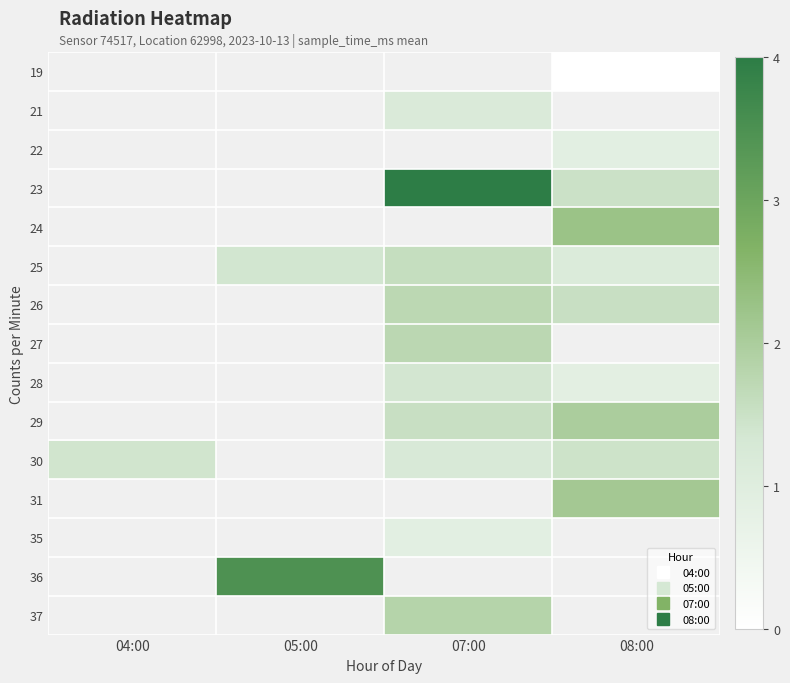

How many data points does each series have?

4